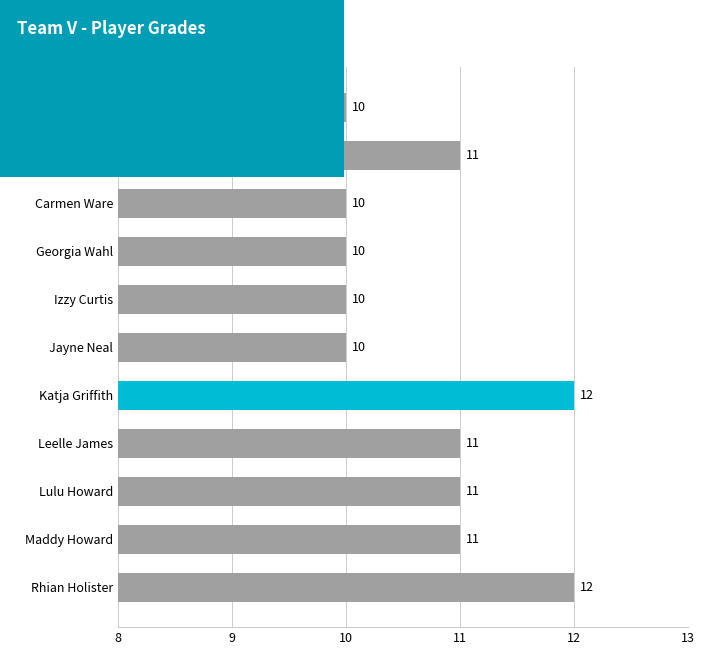

The value at Addie Wolff is 10. True or false?

True